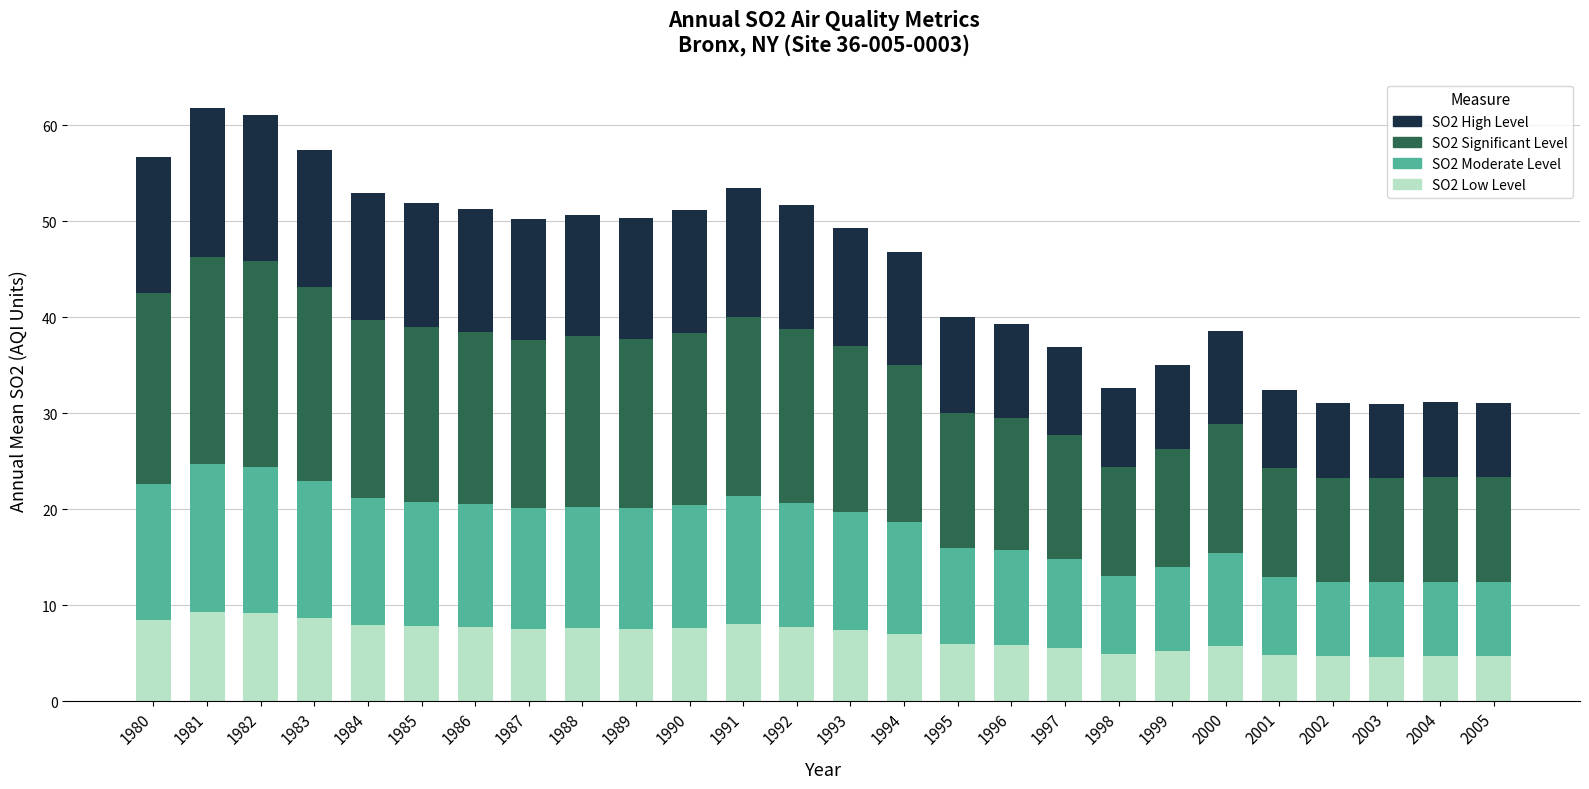

What is the lowest value of the SO2 Low Level series?

4.6